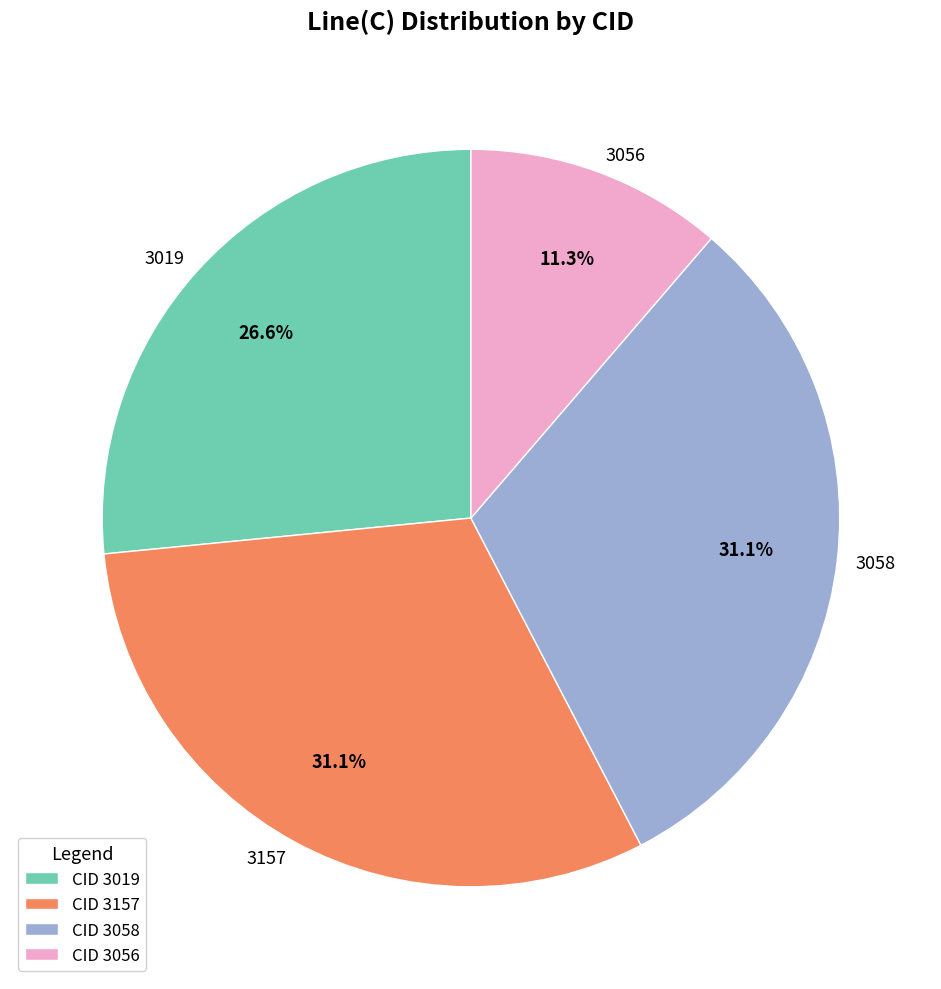

Which category has the smallest portion of the pie?

3056